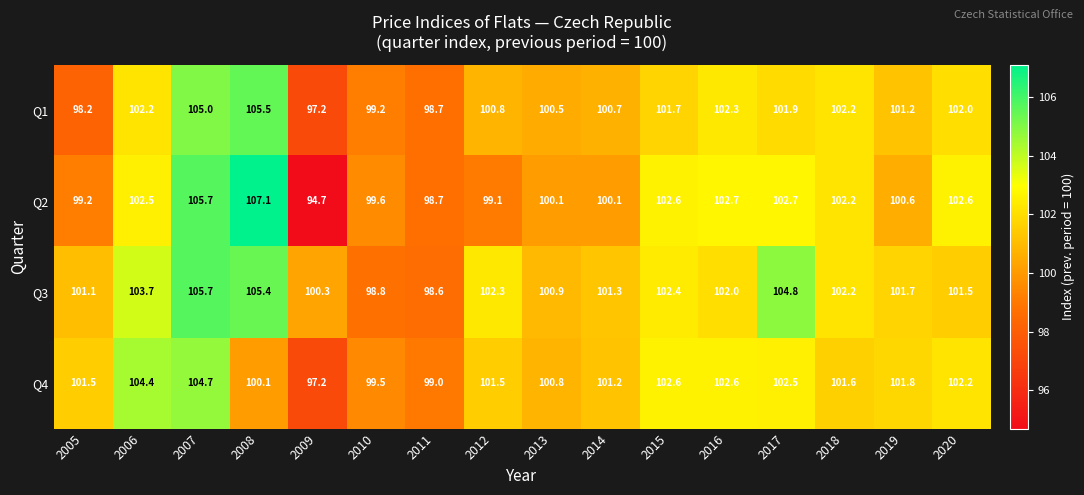

Which series has the largest range (max minus min)?

Q2